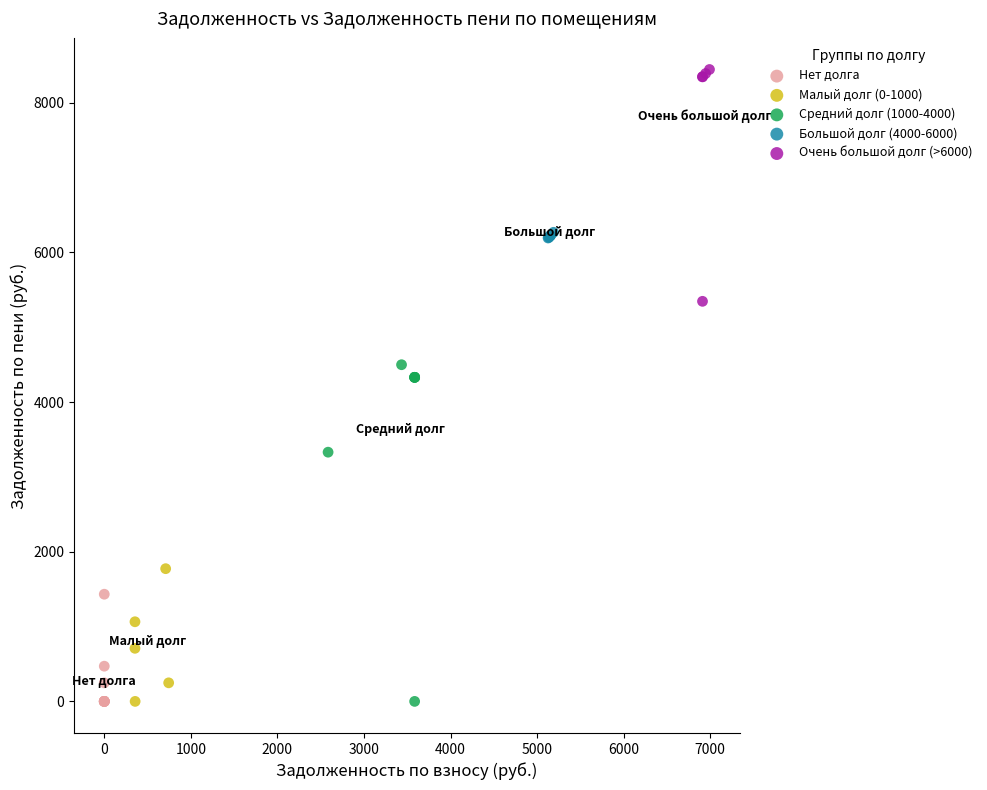

Which series has the largest Y range (max minus min)?

Средний долг (1000-4000)